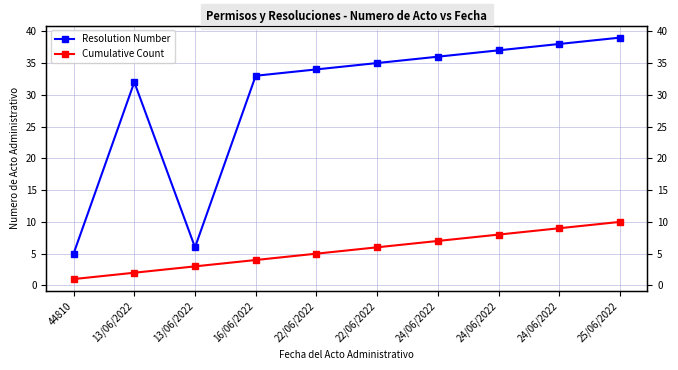

Which series changed the most between 24/06/2022 and 25/06/2022?

Resolution Number